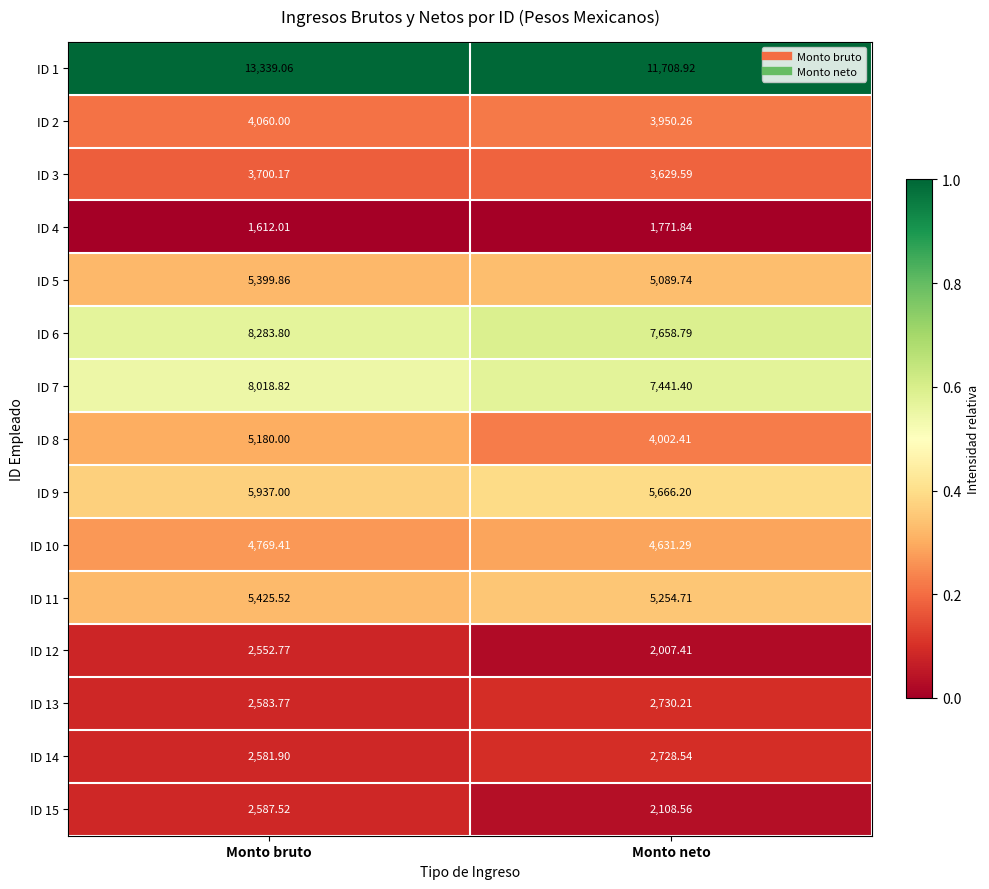

Is the value of ID 8 at Monto bruto greater than the value of ID 2 at Monto neto?

Yes